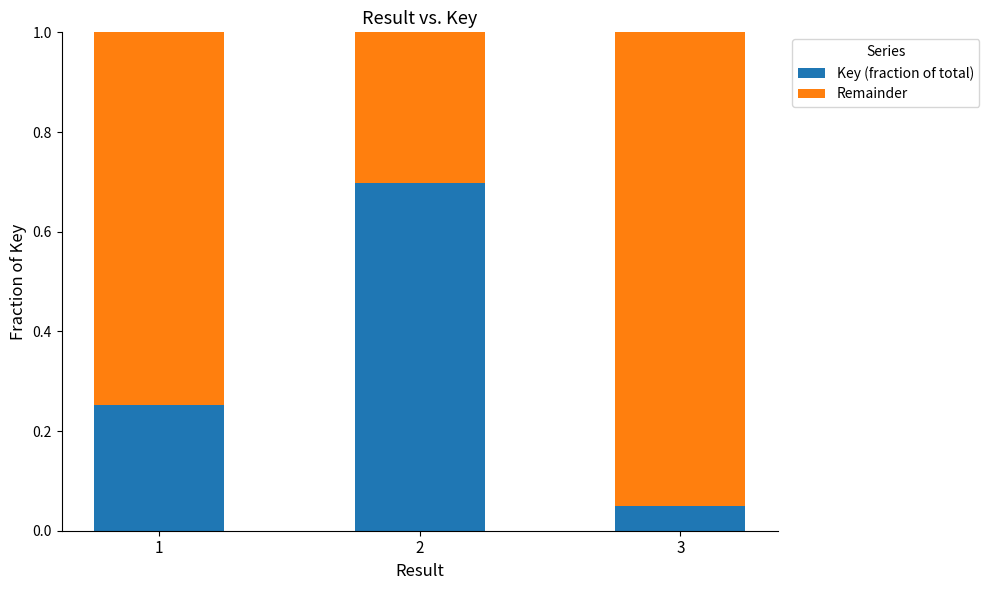

List the labels in order of Key (fraction of total) value, largest first.

2, 1, 3